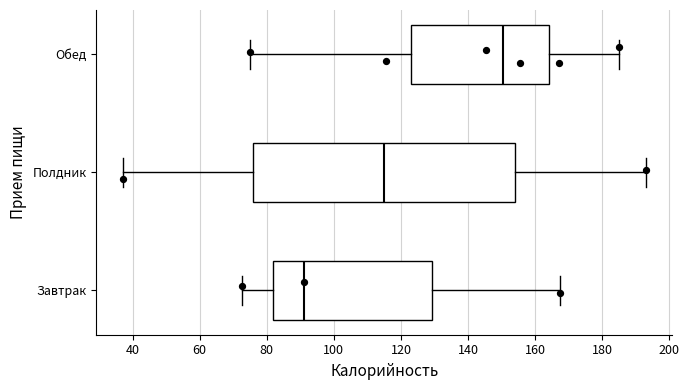

Reading bottom to top, read every box against the x-axis: the position of its median line, the range the box covers, and the ends of its whiskers. The values are not printed on the chart, so give them approximately, as read against the axis.

Завтрак: median 92, box 82 to 130, whiskers 72 to 168
Полдник: median 116, box 76 to 154, whiskers 38 to 194
Обед: median 150, box 124 to 164, whiskers 76 to 186